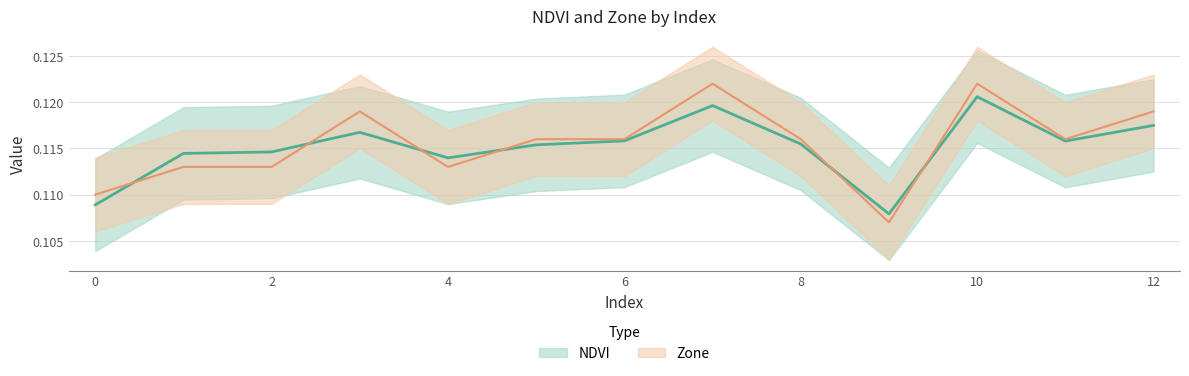

How many interior local valleys does the NDVI series have?

3